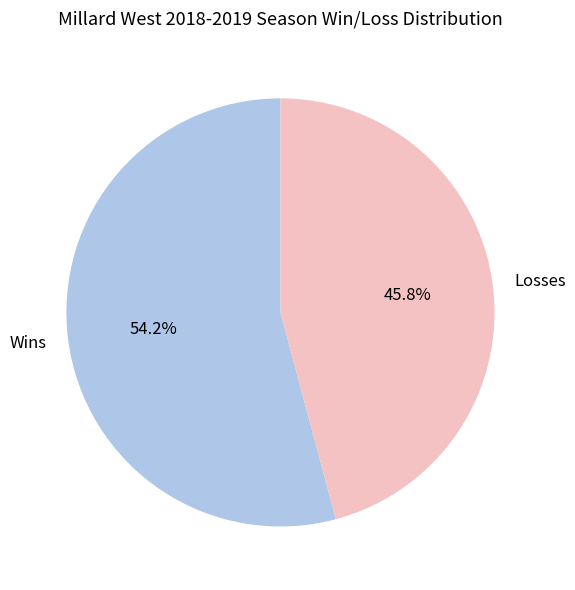

Which slice is the largest?

Wins